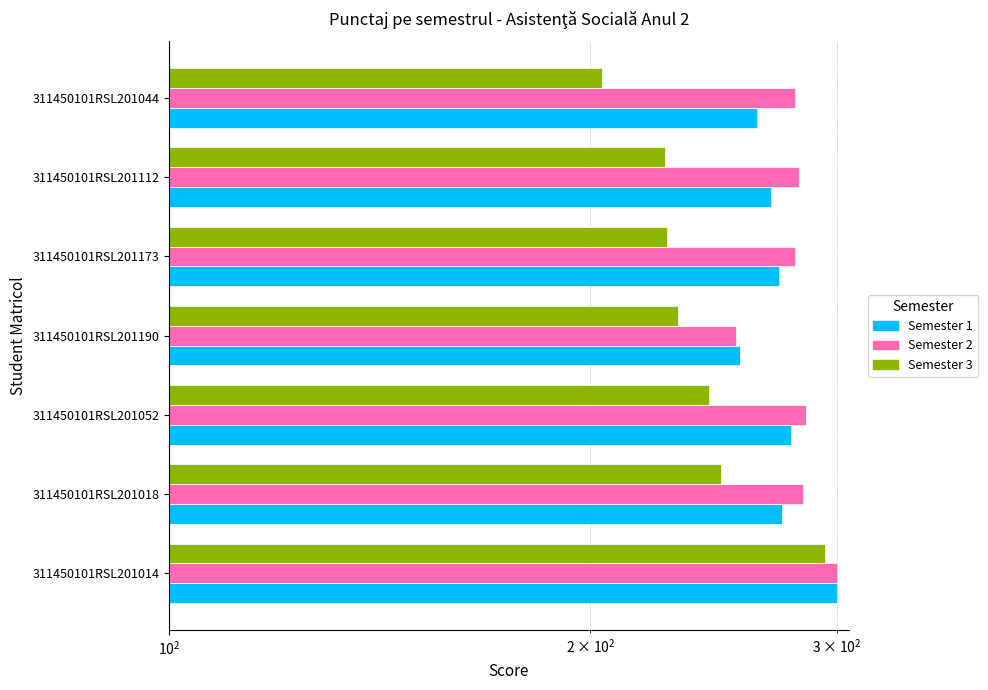

Reading left to right, transcribe all the data shown in this chart.

Semester 1: 300	274	278	256	273	269	263
Semester 2: 300	284	285	254	280	282	280
Semester 3: 294	248	243	231	227	226	204